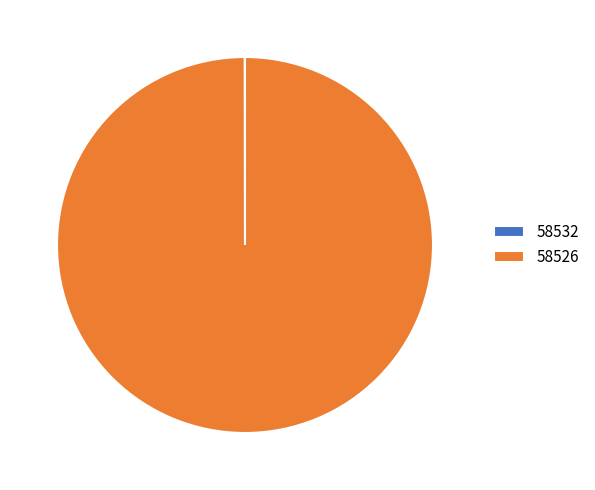

Is it true that 58526 is 100% of the pie?

True